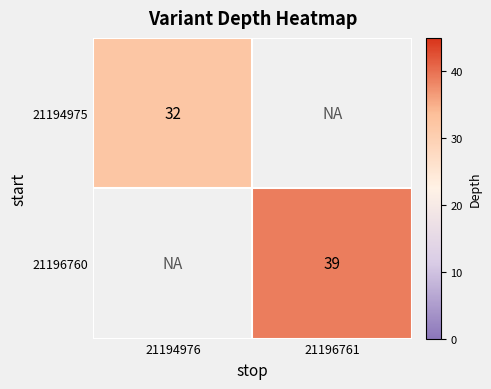

Is it true that 21194975 equals 32 at 21194976?

True